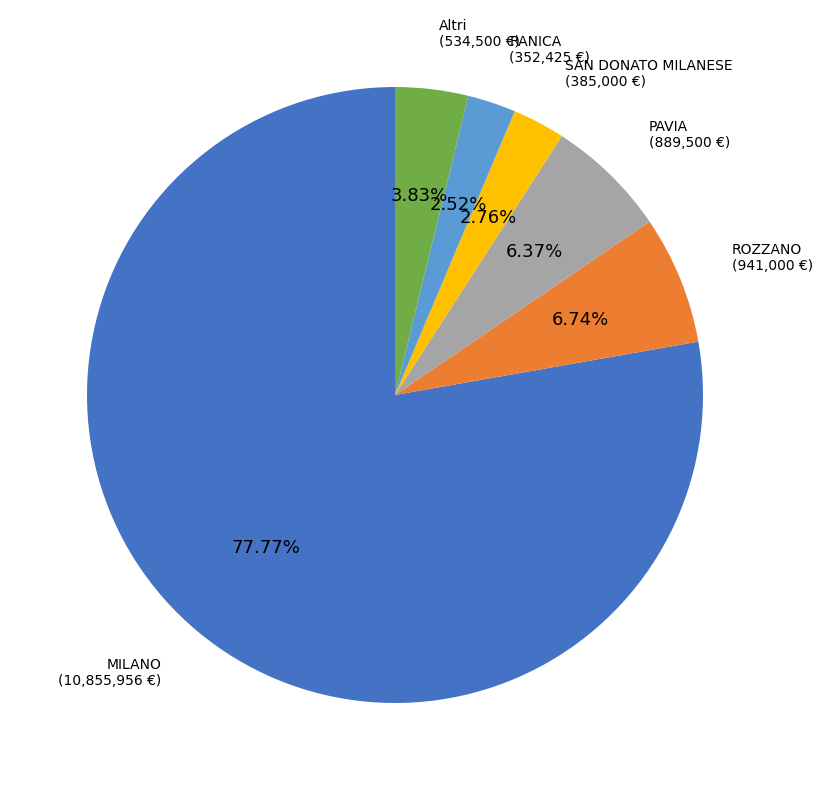

Approximately how many times larger is the value at RANICA compared to SAN DONATO MILANESE?

0.9